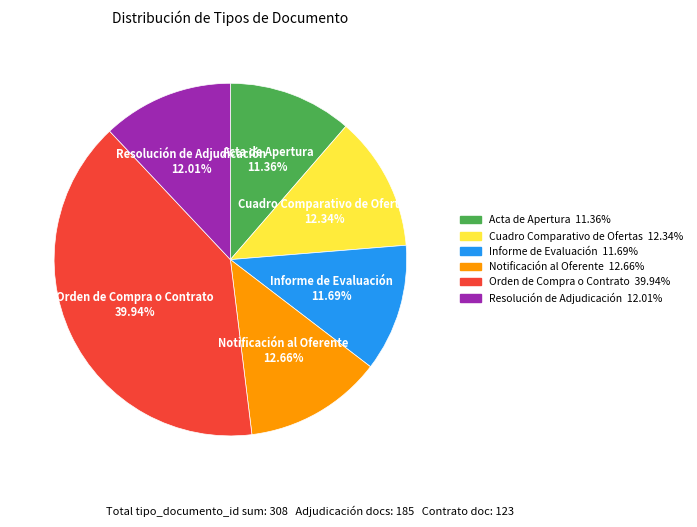

Between Cuadro Comparativo de Ofertas and Informe de Evaluación, which is larger?

Cuadro Comparativo de Ofertas